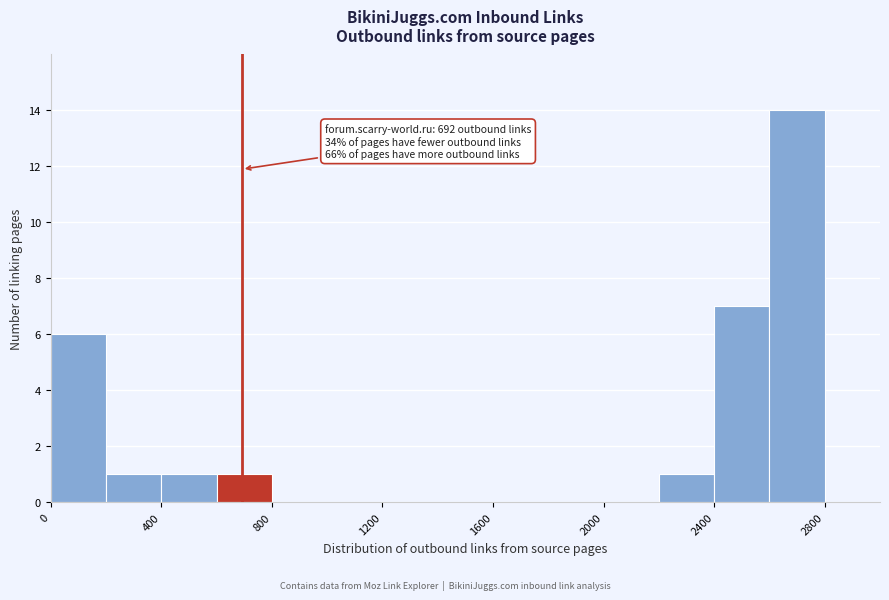

Which range on the x-axis has the tallest bar?

2600 to 2800